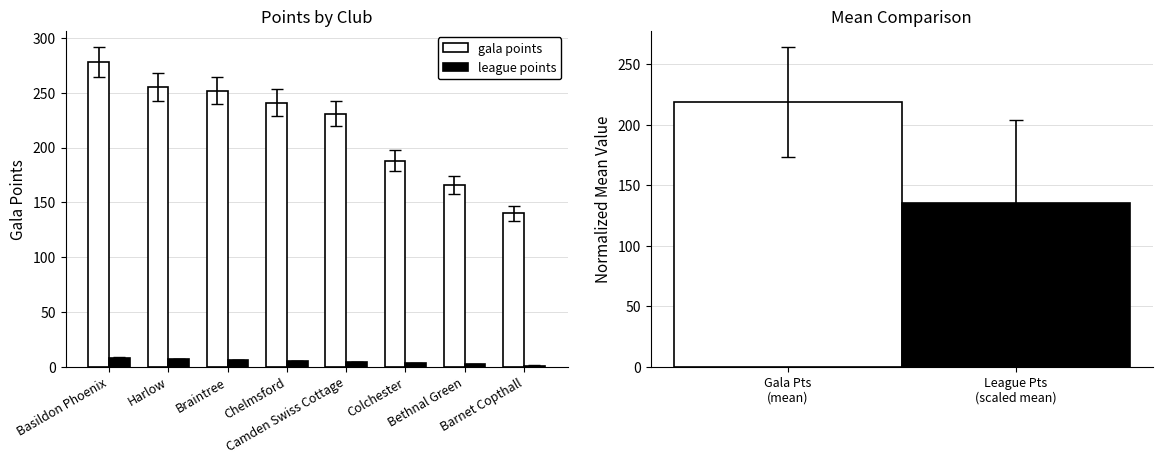

Reading right to left, list all the values displayed in this chart.

gala points: 140	166	188	231	241	252	255	278
league points: 1	2	3	4	5	6	7	8